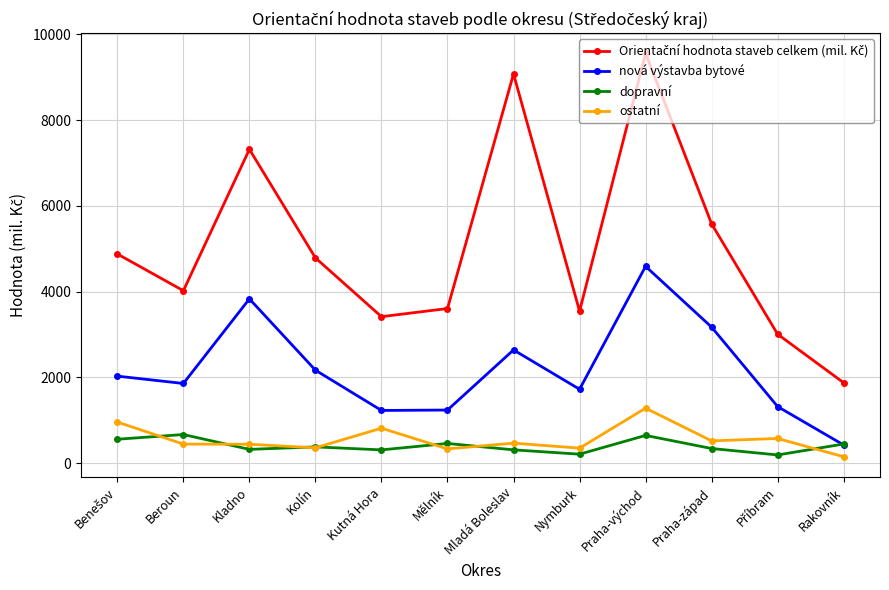

What is the highest value of the ostatní series?

1285